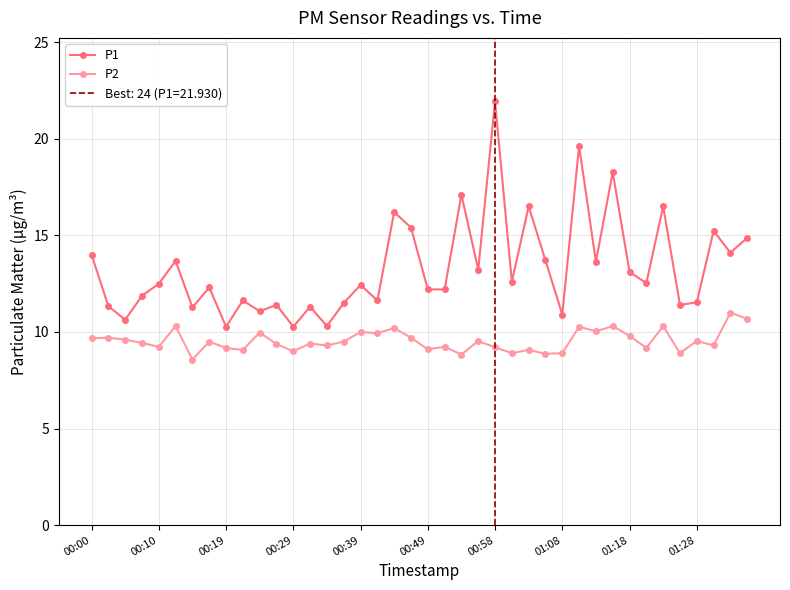

Which series has the largest total across all categories?

P1